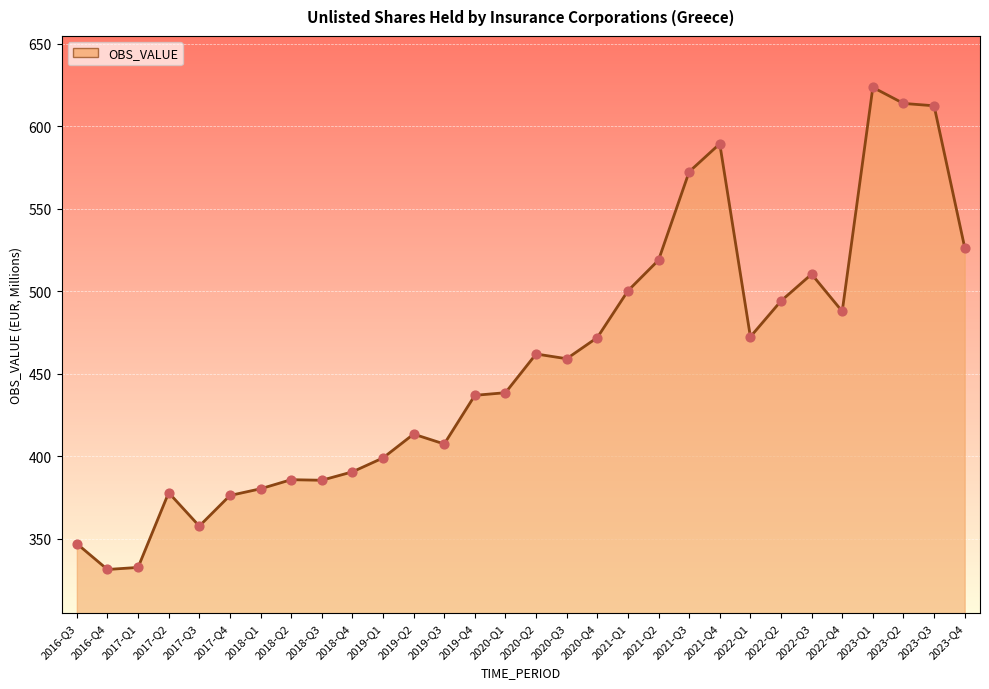

What is the ratio of the value at 2018-Q4 to the value at 2023-Q3?

0.6